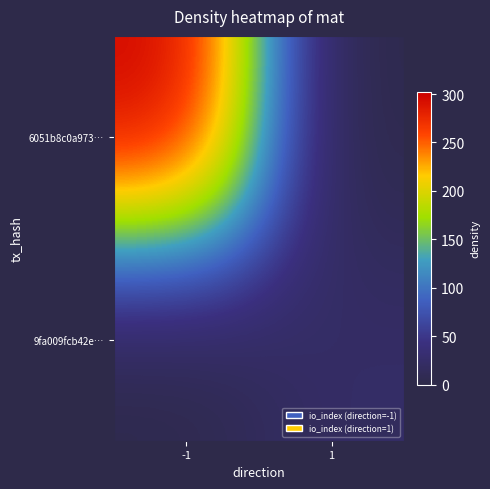

Reading left to right, what are all the values shown in this chart?

6051b8c0a973…: -1=302	1=0
9fa009fcb42e…: -1=0	1=24